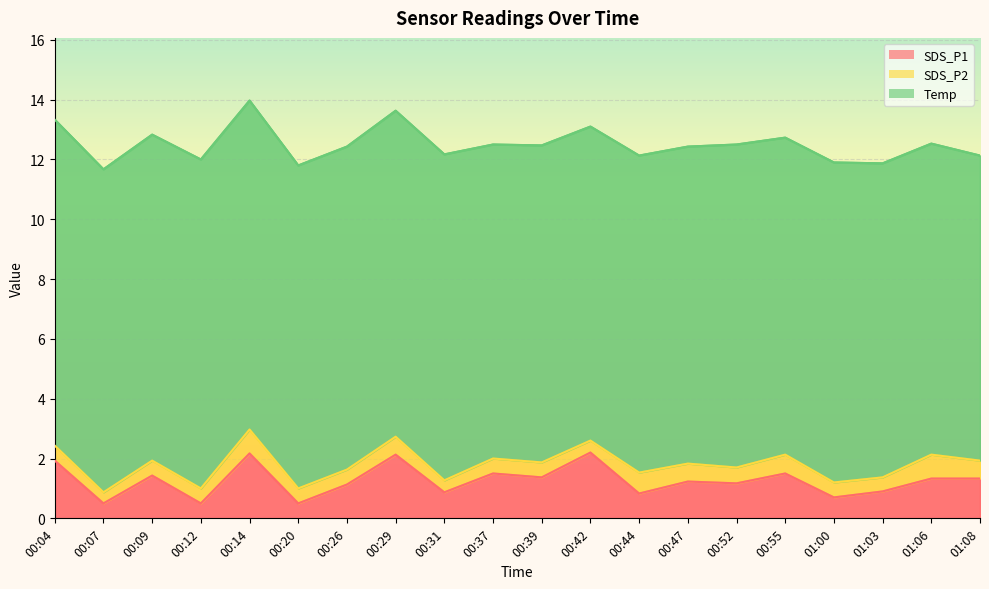

Is the value of SDS_P2 at 00:20 greater than the value of Temp at 00:12?

No